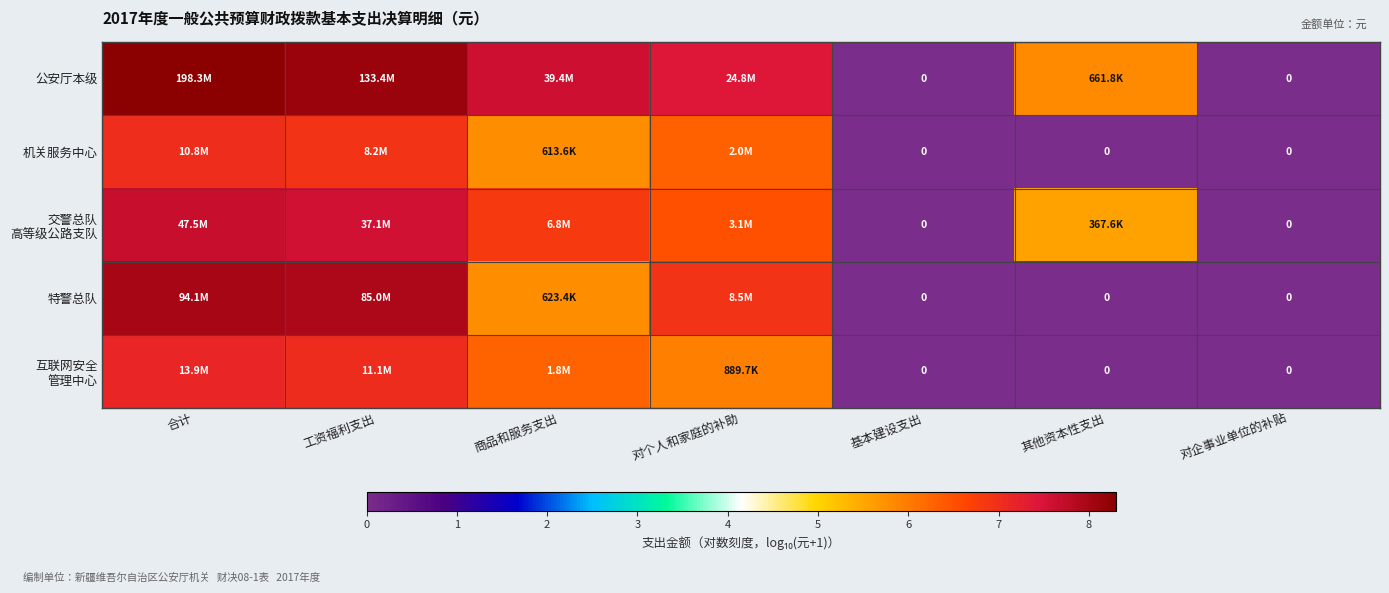

True or false: 特警总队 has a value of 5.5 at 合计.

False